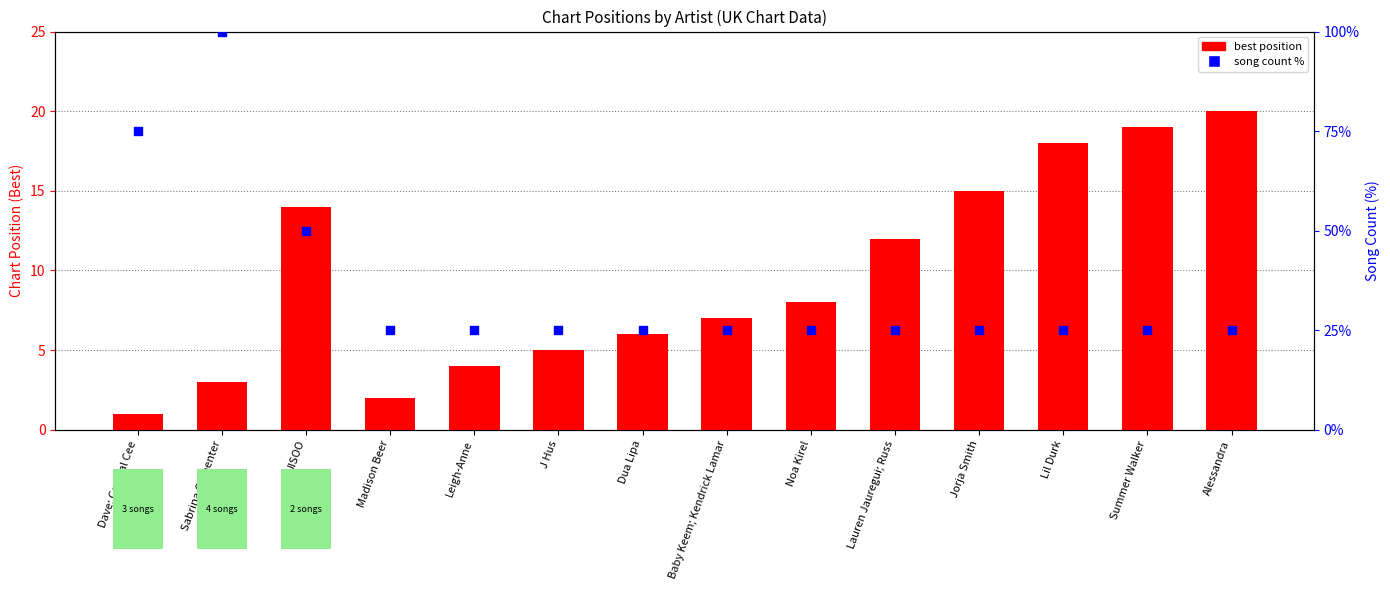

What are all the series names shown in the legend?

best position, song count %